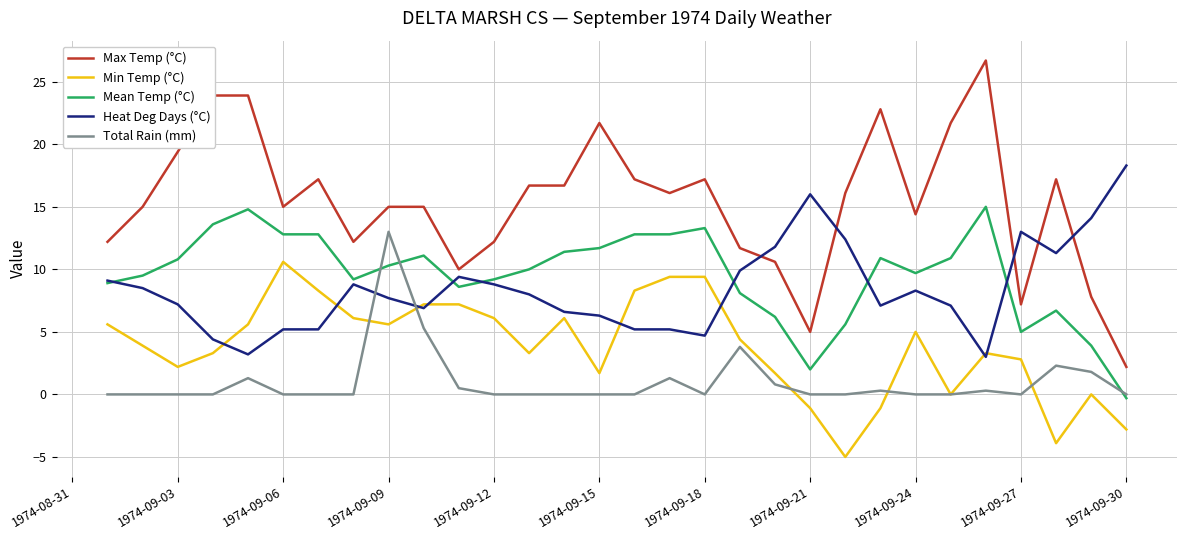

Which series has the largest total across all categories?

Max Temp (°C)